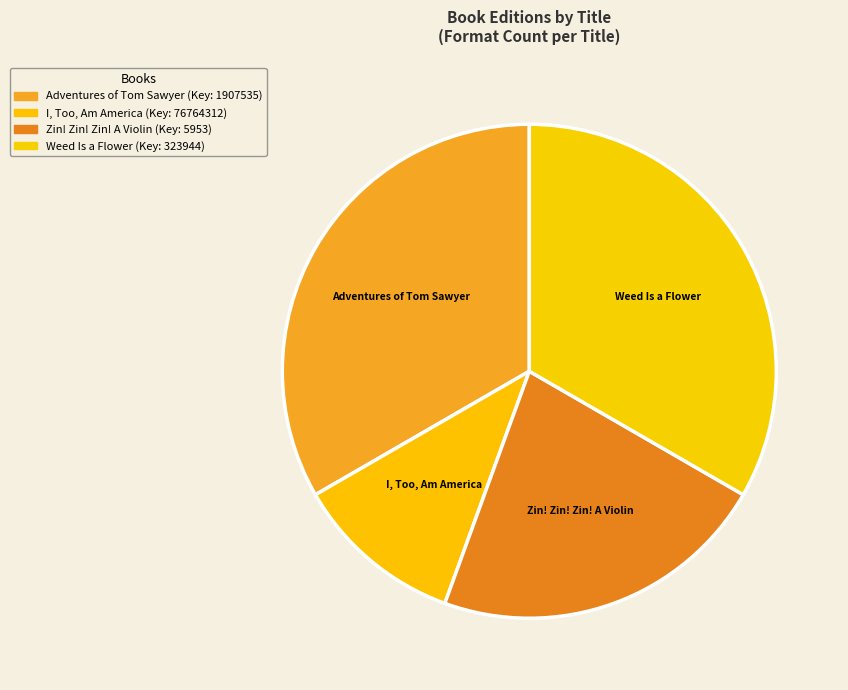

How many slices are in this pie chart?

4